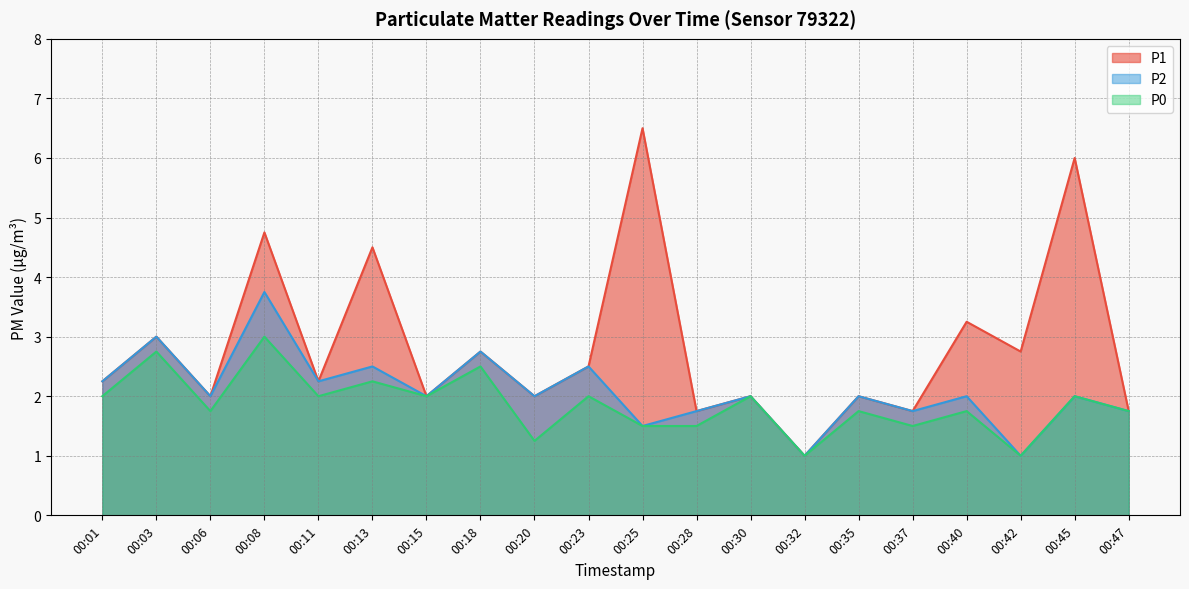

What value does the P1 series have at 00:45?

6.0